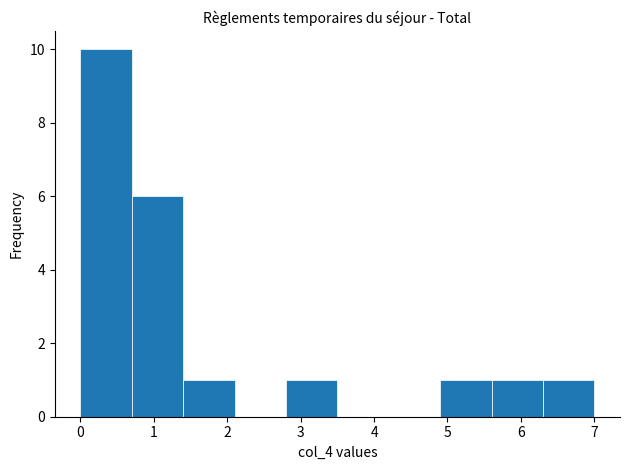

What is the height of the bar covering 5.6 to 6.3 on the x-axis? The values are not printed on the chart, so give them approximately, as read against the axis.

1